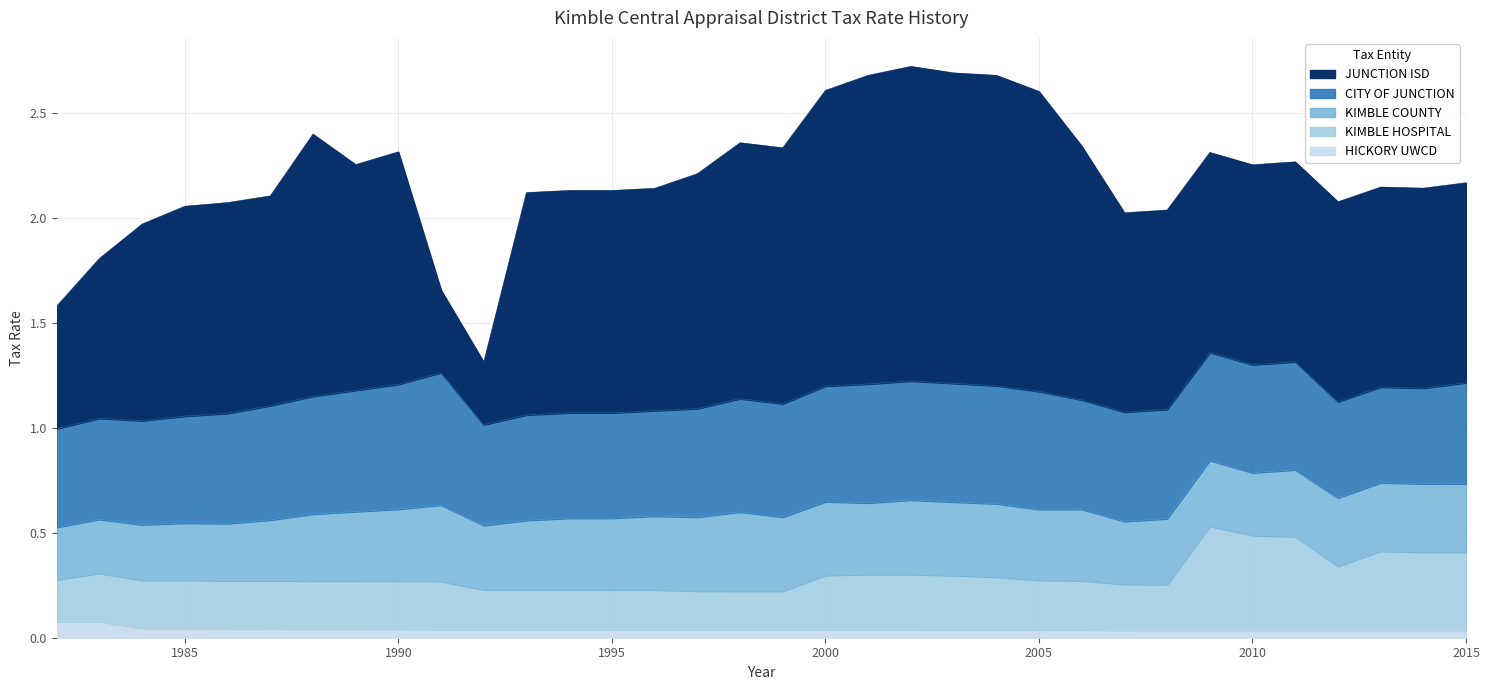

Reading left to right, what are all the values shown in this chart?

KIMBLE COUNTY: 0.2	0.3	0.3	0.3	0.3	0.3	0.3	0.3	0.3	0.4	0.3	0.3	0.3	0.3	0.4	0.4	0.4	0.4	0.4	0.3	0.4	0.4	0.3	0.3	0.3	0.3	0.3	0.3	0.3	0.3	0.3	0.3	0.3	0.3
CITY OF JUNCTION: 0.5	0.5	0.5	0.5	0.5	0.5	0.6	0.6	0.6	0.6	0.5	0.5	0.5	0.5	0.5	0.5	0.5	0.5	0.6	0.6	0.6	0.6	0.6	0.6	0.5	0.5	0.5	0.5	0.5	0.5	0.5	0.5	0.5	0.5
JUNCTION ISD: 0.6	0.8	0.9	1.0	1.0	1.0	1.2	1.1	1.1	0.4	0.3	1.1	1.1	1.1	1.1	1.1	1.2	1.2	1.4	1.5	1.5	1.5	1.5	1.4	1.2	0.9	0.9	1.0	1.0	1.0	1.0	1.0	1.0	1.0
KIMBLE HOSPITAL: 0.2	0.2	0.2	0.2	0.2	0.2	0.2	0.2	0.2	0.2	0.2	0.2	0.2	0.2	0.2	0.2	0.2	0.2	0.3	0.3	0.3	0.3	0.3	0.2	0.2	0.2	0.2	0.5	0.5	0.4	0.3	0.4	0.4	0.4
HICKORY UWCD: 0.1	0.1	0.0	0.0	0.0	0.0	0.0	0.0	0.0	0.0	0.0	0.0	0.0	0.0	0.0	0.0	0.0	0.0	0.0	0.0	0.0	0.0	0.0	0.0	0.0	0.0	0.0	0.0	0.0	0.0	0.0	0.0	0.0	0.0